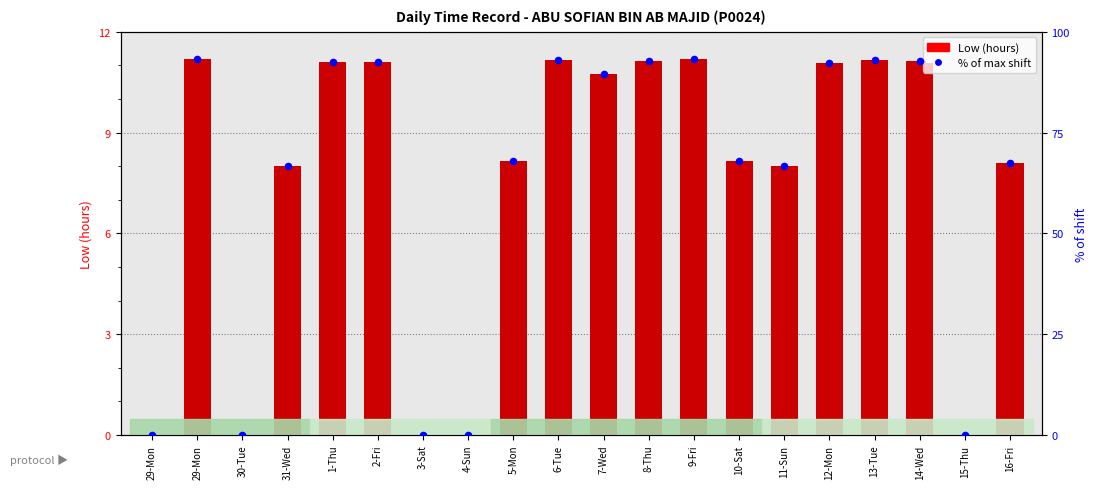

Which series has the largest total across all categories?

% of max shift